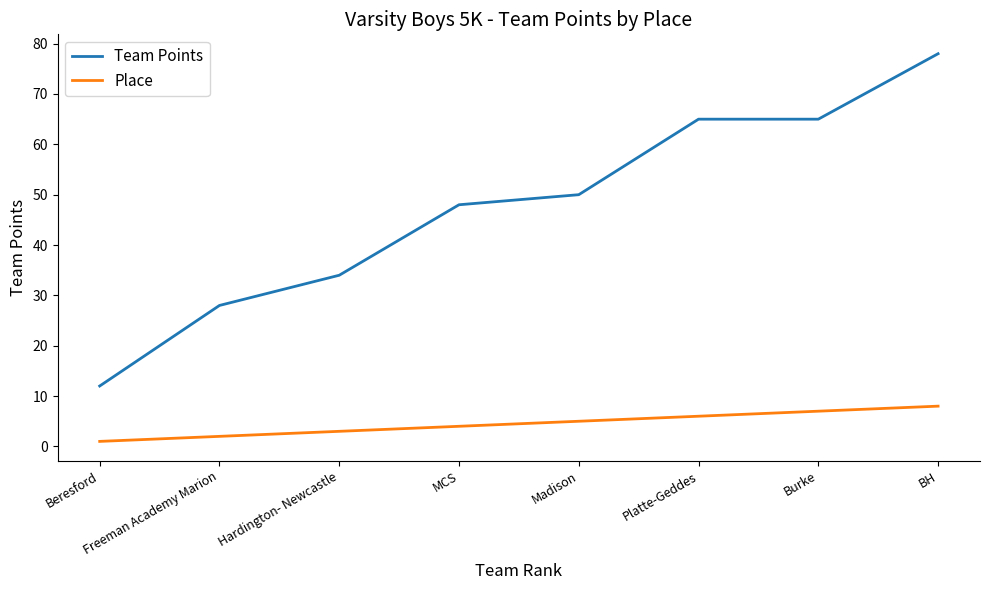

Which series changed the most between Freeman Academy Marion and Madison?

Team Points